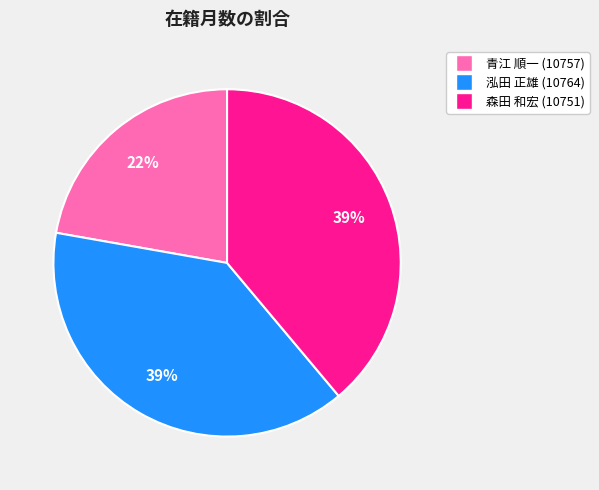

What percentage is the 泓田 正雄 (10764) slice, to the nearest percent?

39%